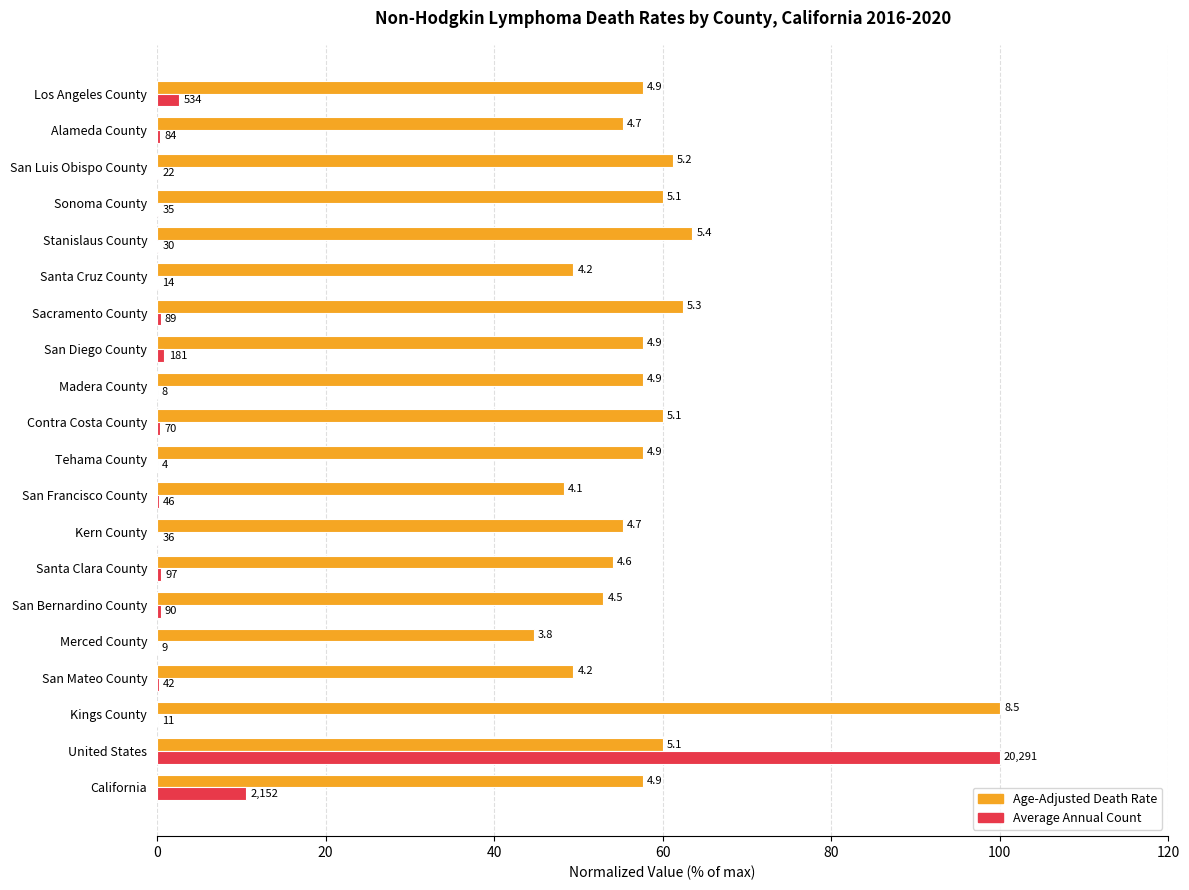

What are all the series names shown in the legend?

Age-Adjusted Death Rate, Average Annual Count